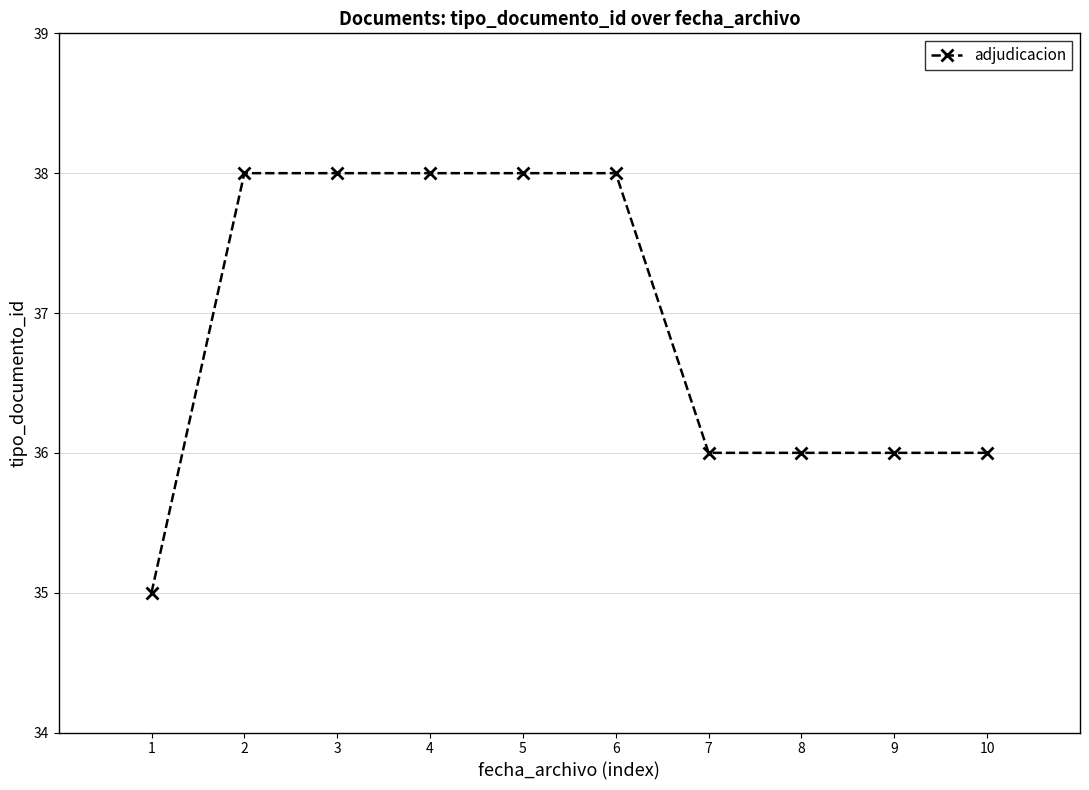

The value at 3 is 9. True or false?

False